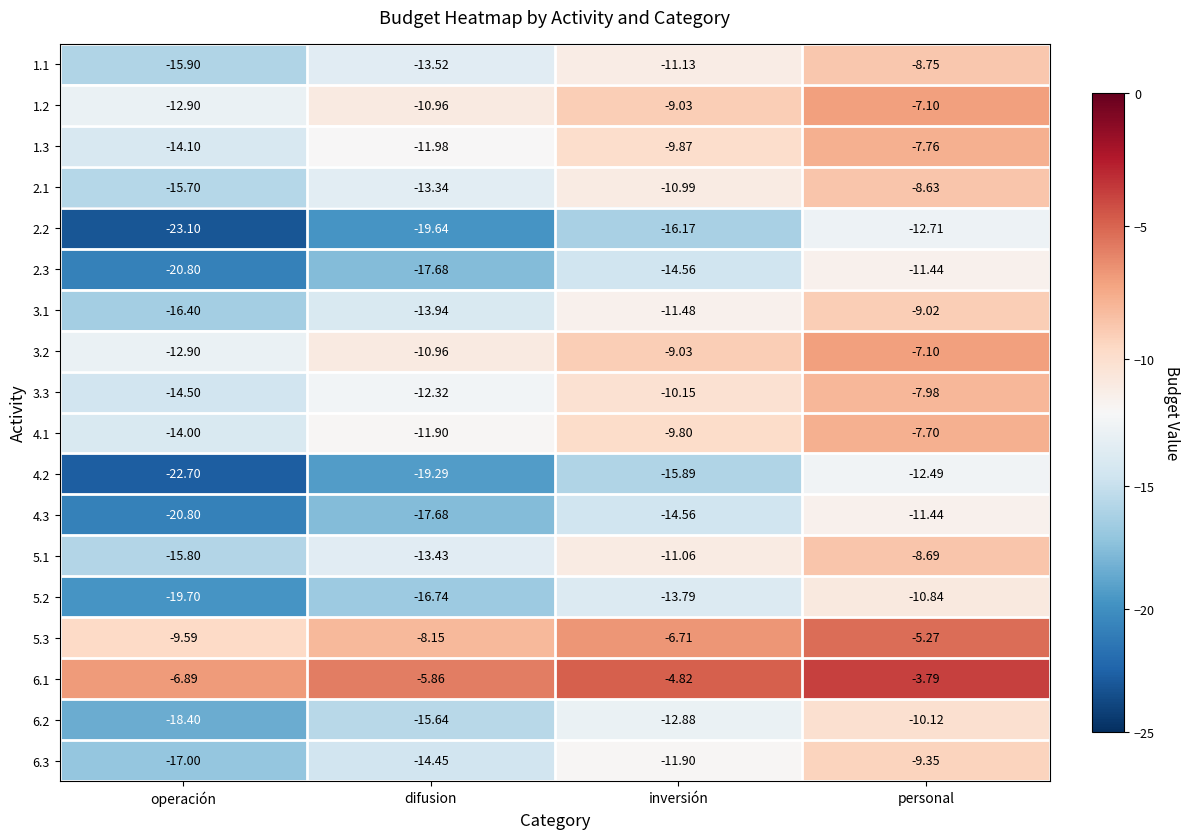

At which category is the sum across all series the highest?

personal